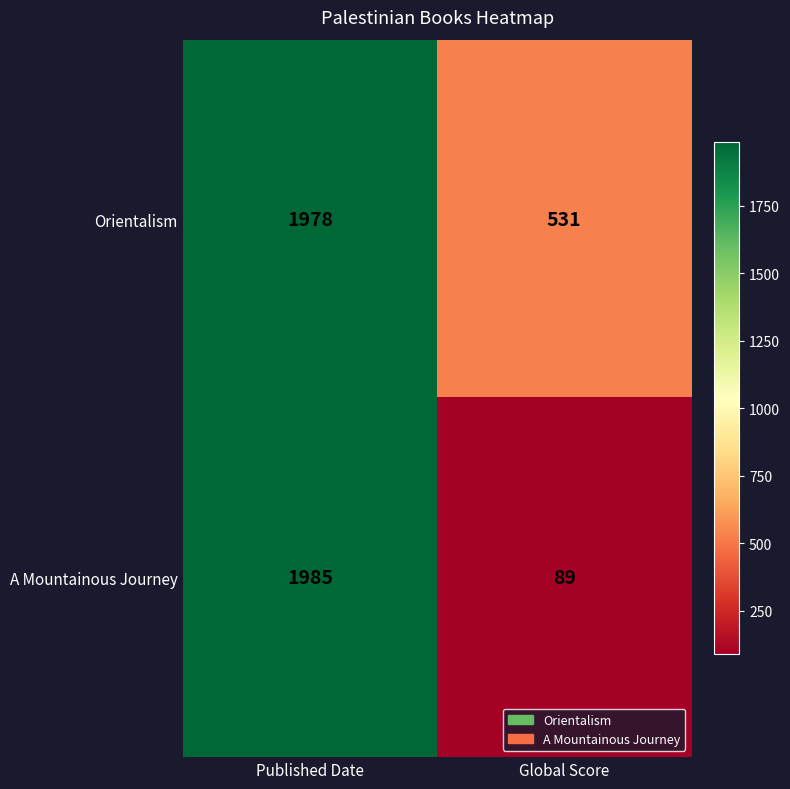

Which category has the highest value across all series?

Published Date